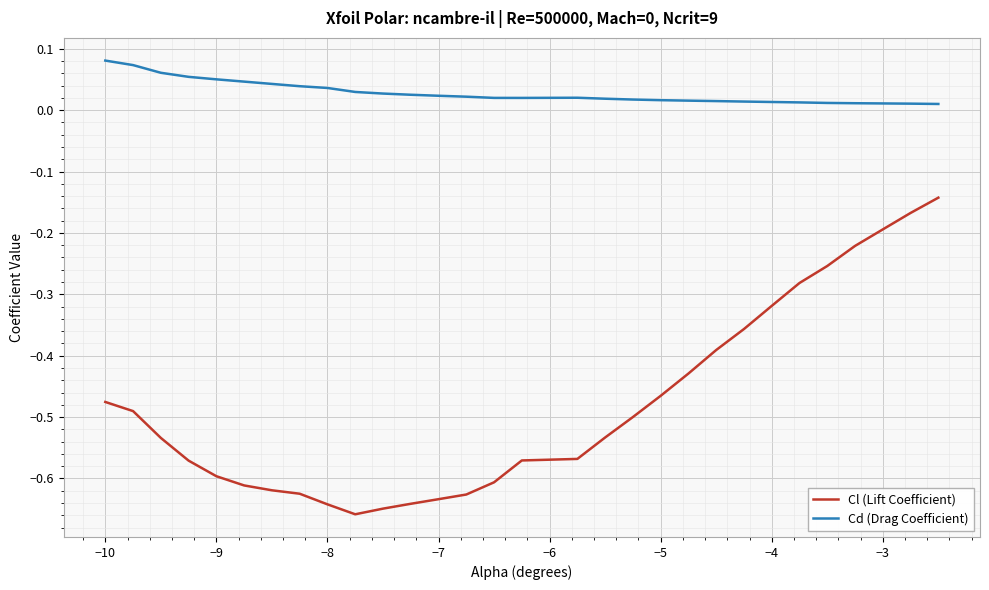

How many lines are shown in the chart?

2